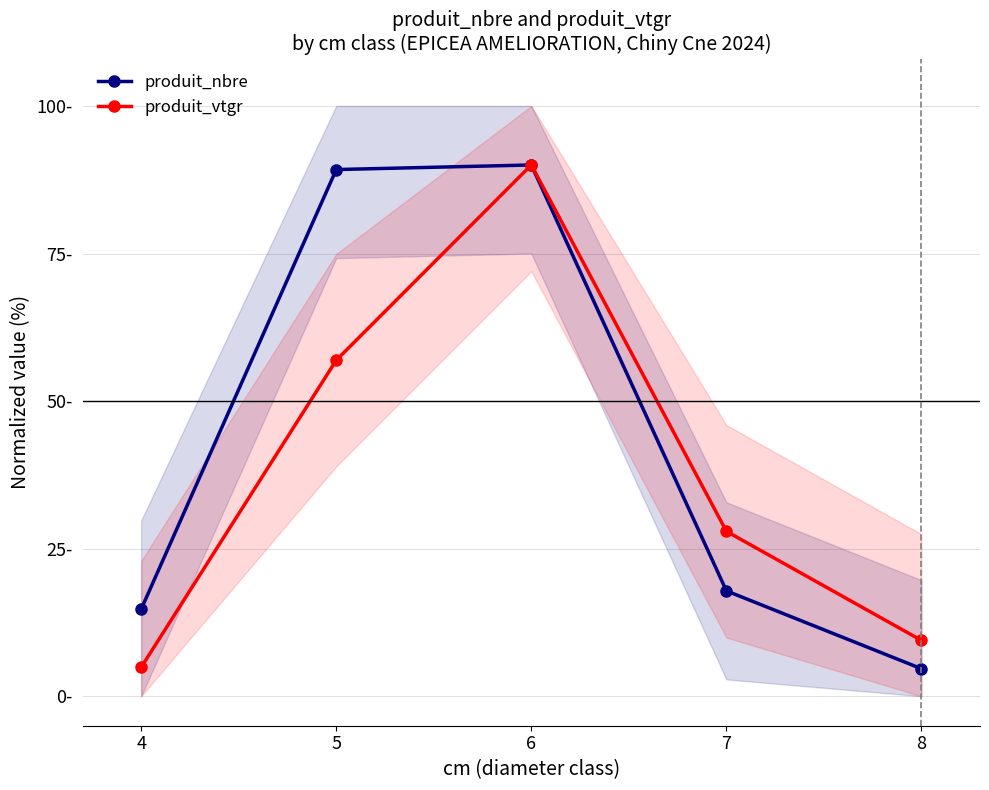

What is the difference between the maximum and minimum values in the produit_vtgr series?

85.1